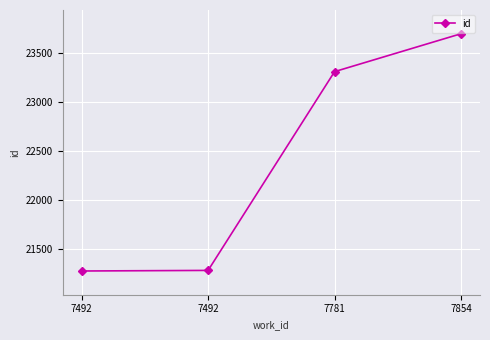

How many lines are shown in the chart?

1